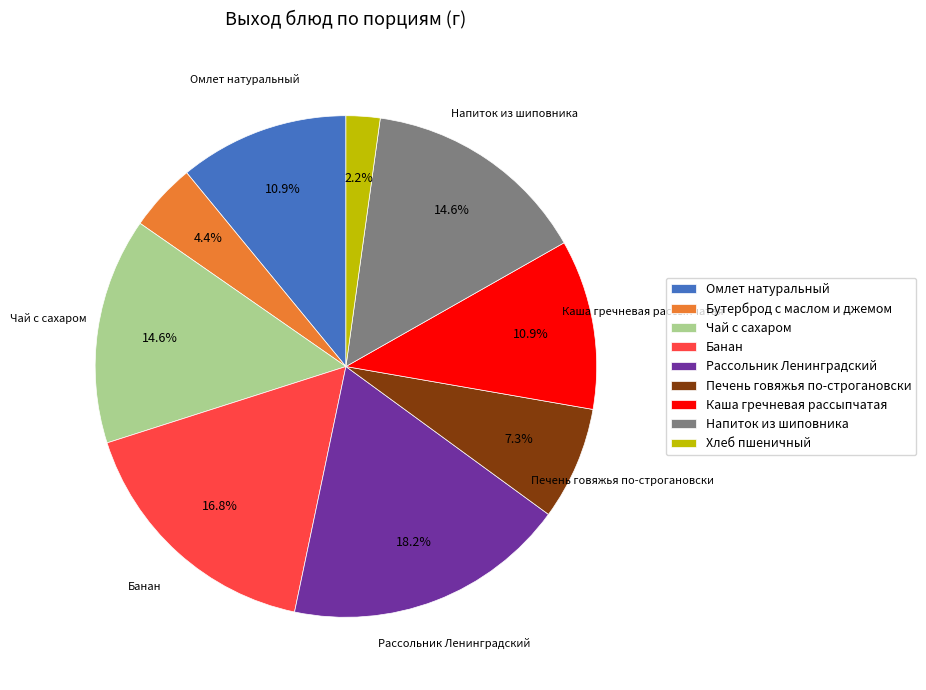

Which slice is the smallest?

Хлеб пшеничный